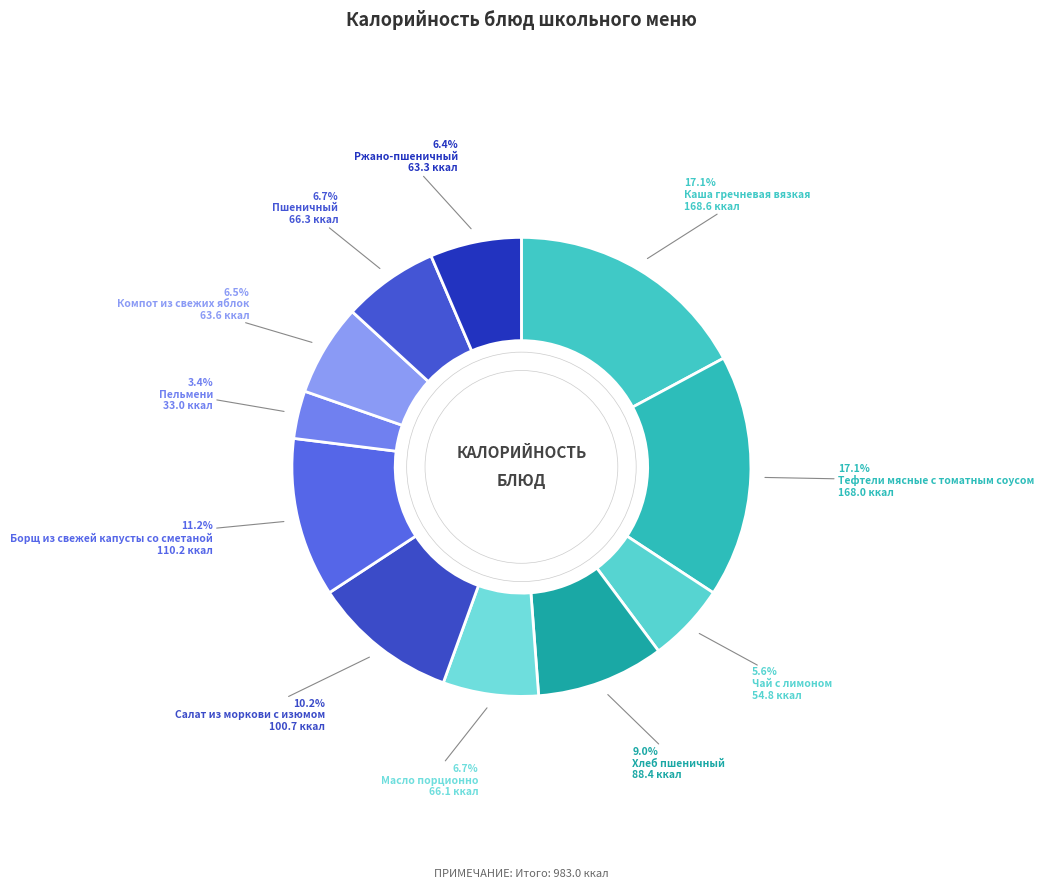

Combined, what portion of the pie is Чай с лимоном and Пшеничный?

12.3%